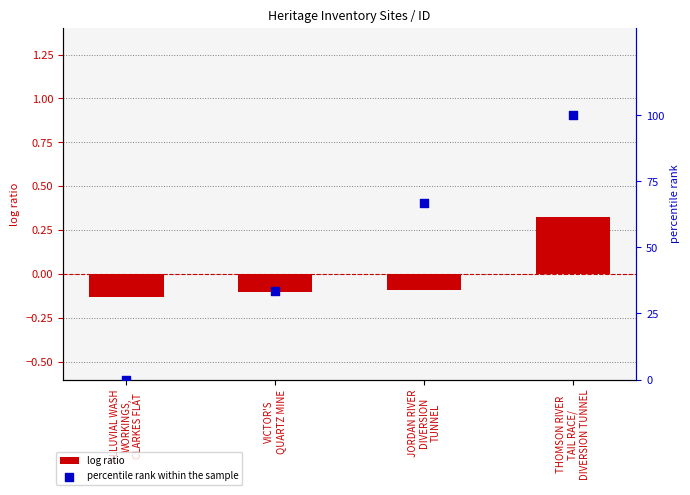

At how many categories does at least one series exceed 86?

1